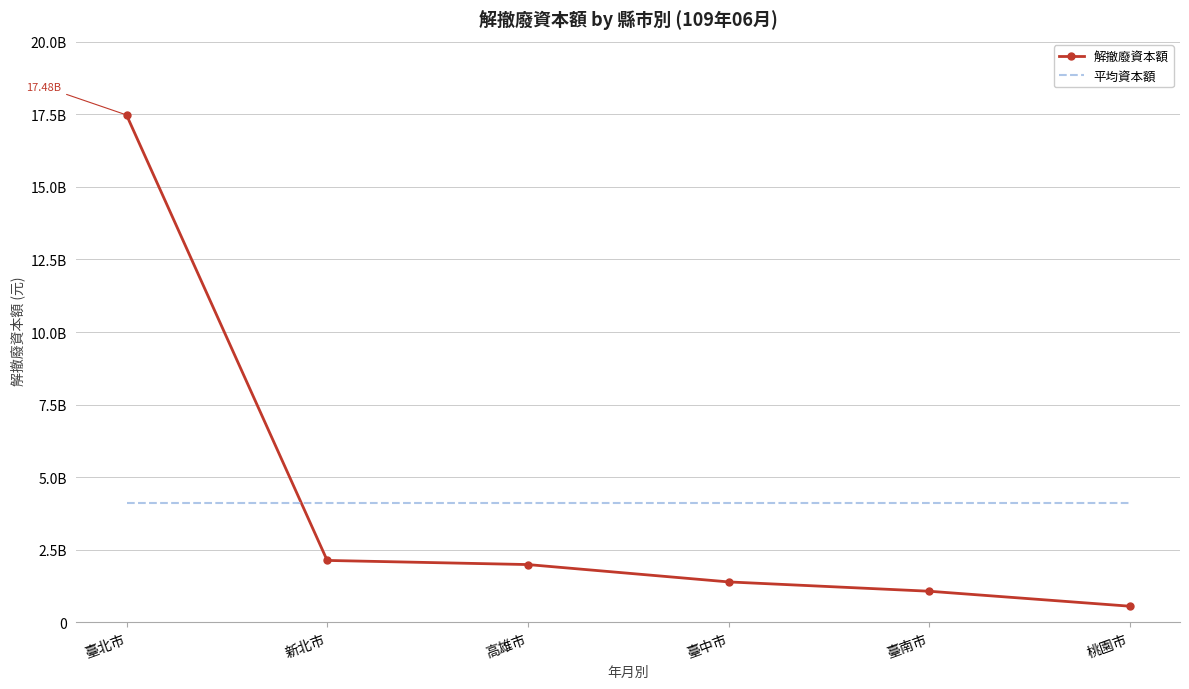

List the labels in order of 解撤廢資本額 value, largest first.

臺北市, 新北市, 高雄市, 臺中市, 臺南市, 桃園市